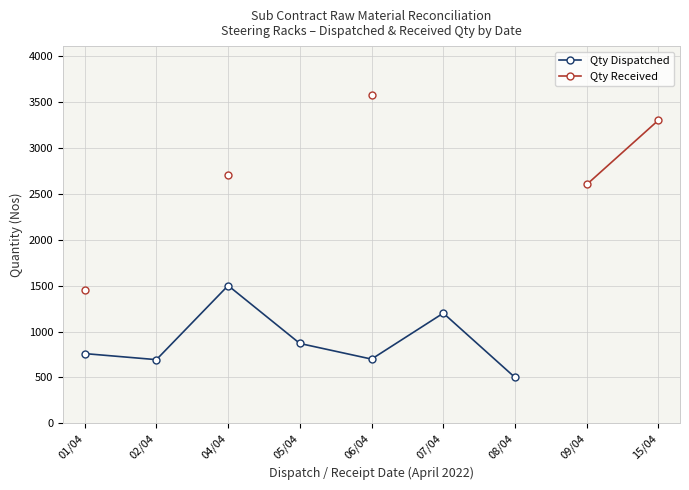

How many lines are shown in the chart?

2